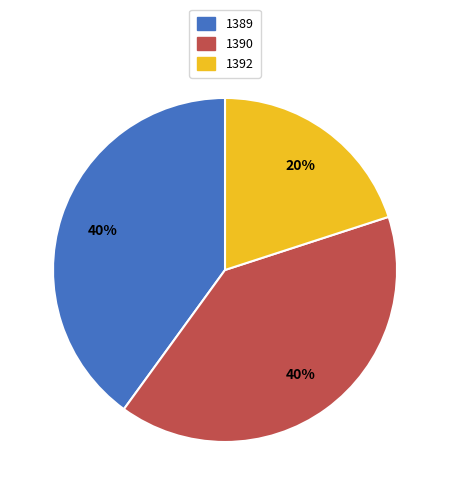

Is 1392 the majority of the pie?

No